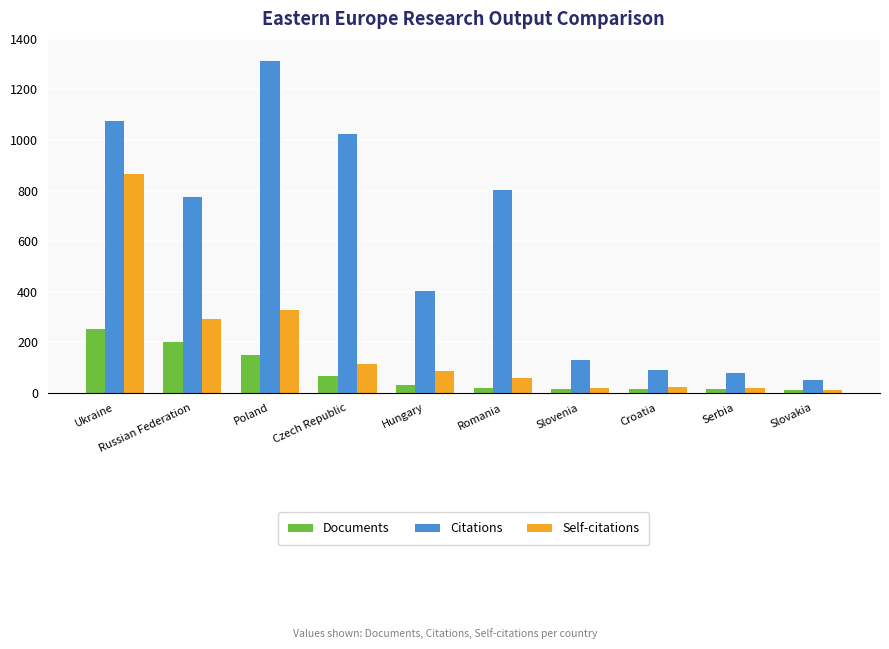

What is the sum of all Documents values?

781